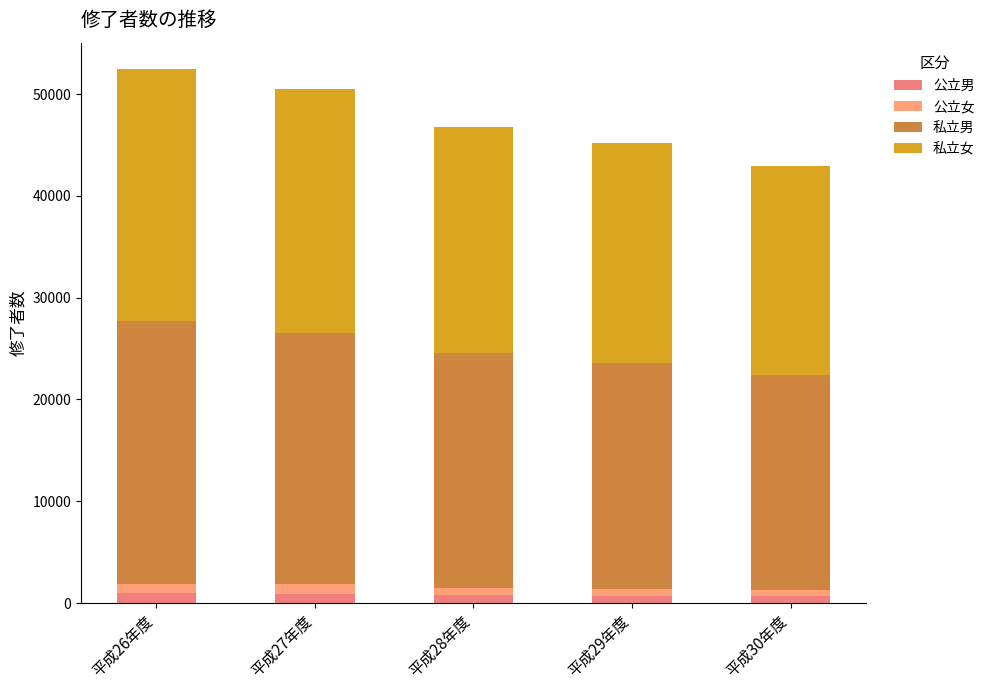

What position from the left is 平成26年度?

1